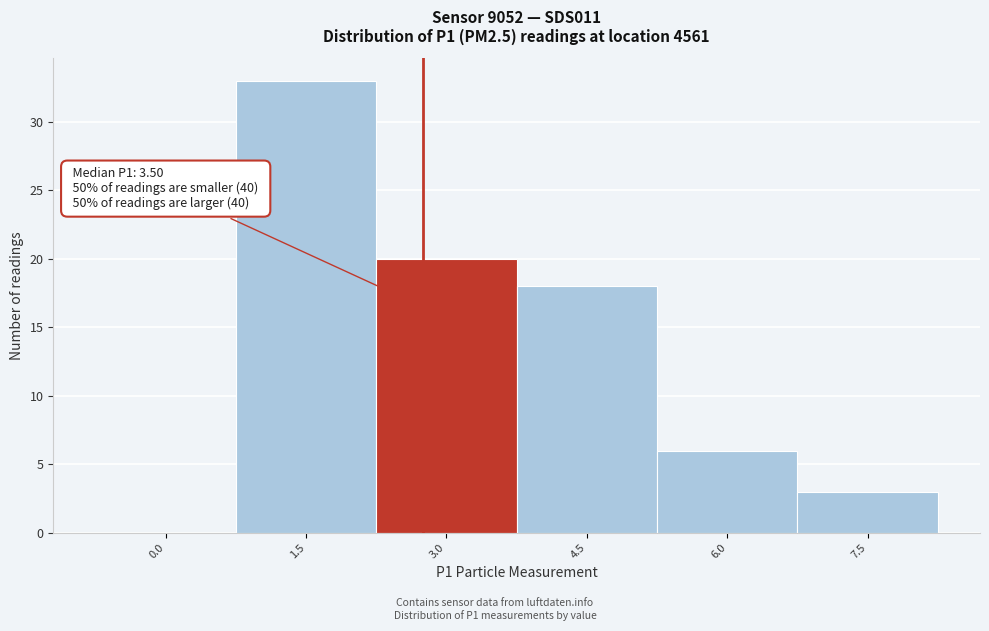

Reading left to right, what are all the values shown in this chart?

0.0=0	1.5=33	3.0=20	4.5=18	6.0=6	7.5=3